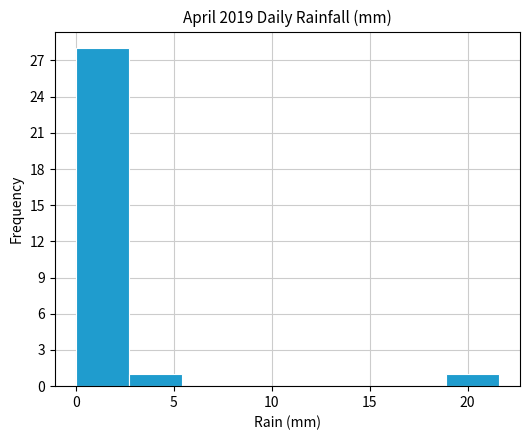

Reading left to right, transcribe this chart: for each bar, give the range it covers on the x-axis and its height. Neither the bar edges nor the heights are printed on the chart, so give them approximately, as read against the axes.

0.0 to 2.7: 28
2.7 to 5.4: 1
5.4 to 8.1: 0
8.1 to 10.8: 0
10.8 to 13.5: 0
13.5 to 16.2: 0
16.2 to 18.9: 0
18.9 to 21.6: 1